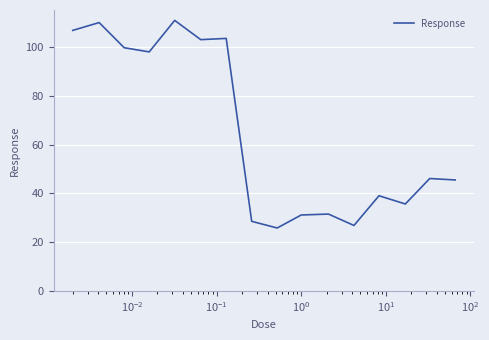

What is the maximum value shown in the chart?

111.0